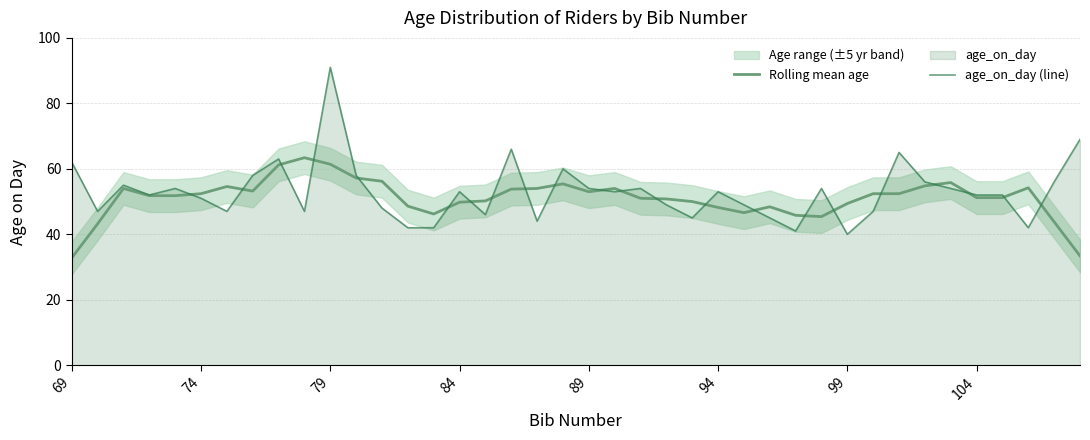

In Rolling mean age, how many points are lower than both neighbors (excluding endpoints)?

7